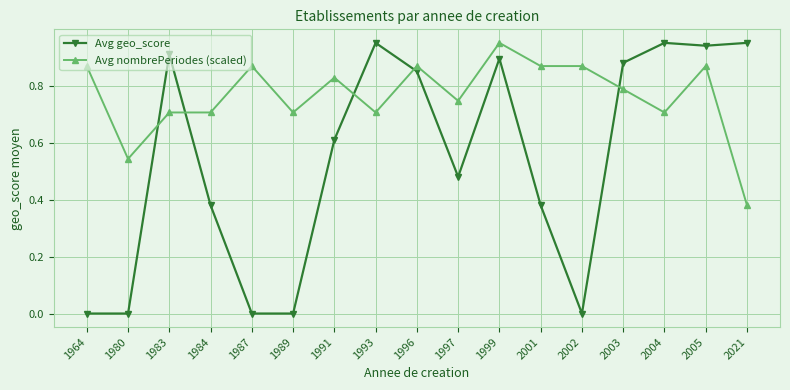

Which series has the widest spread of values?

Avg geo_score